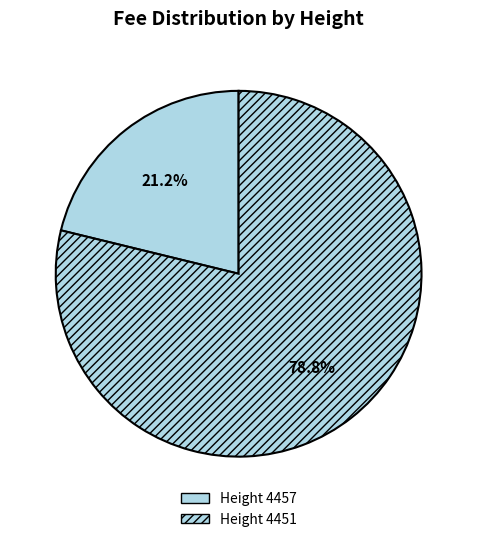

How many segments does this pie chart have?

2